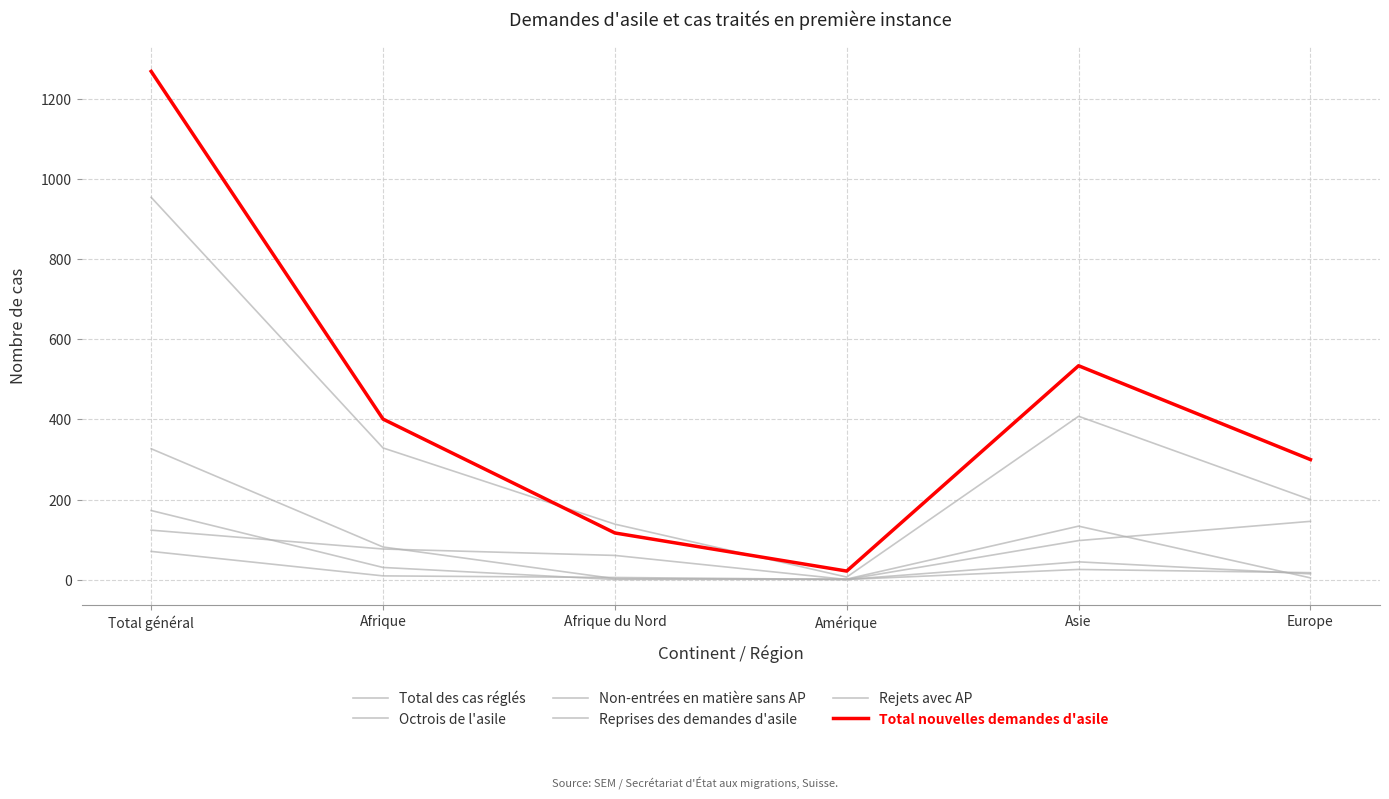

Is it true that Octrois de l'asile equals 5 at Afrique du Nord?

False